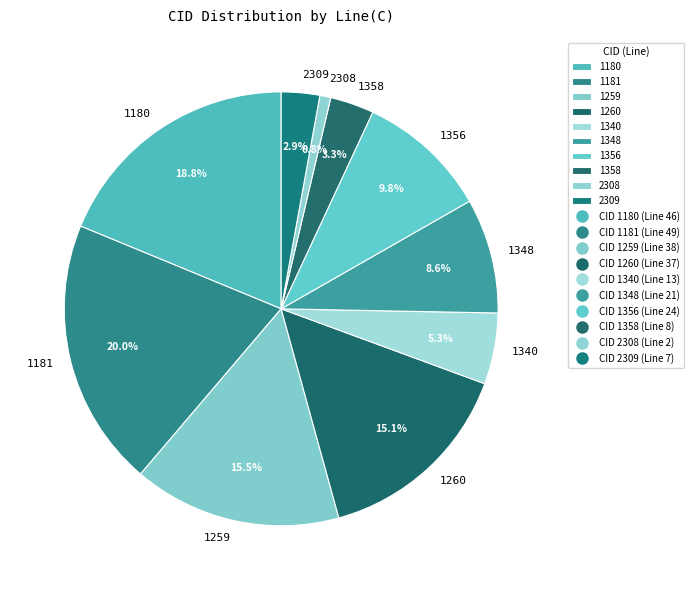

Which slice is the largest?

1181